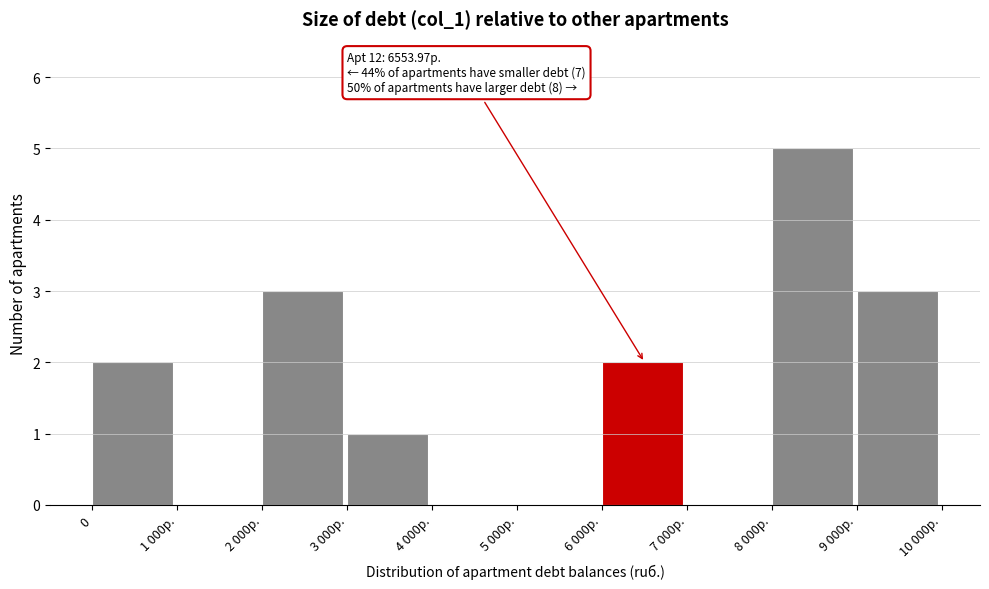

Reading left to right, list all the values displayed in this chart.

0=2	1 000р.=0	2 000р.=3	3 000р.=1	4 000р.=0	5 000р.=0	6 000р.=2	7 000р.=0	8 000р.=5	9 000р.=3